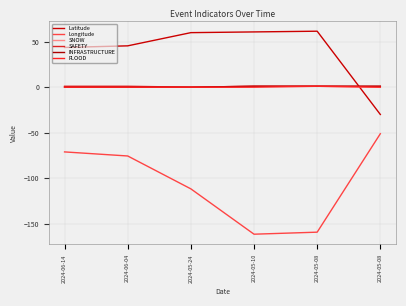

Rank the categories by FLOOD value from lowest to highest.

2024-06-14, 2024-06-04, 2024-05-24, 2024-05-10, 2024-05-08, 2024-05-08